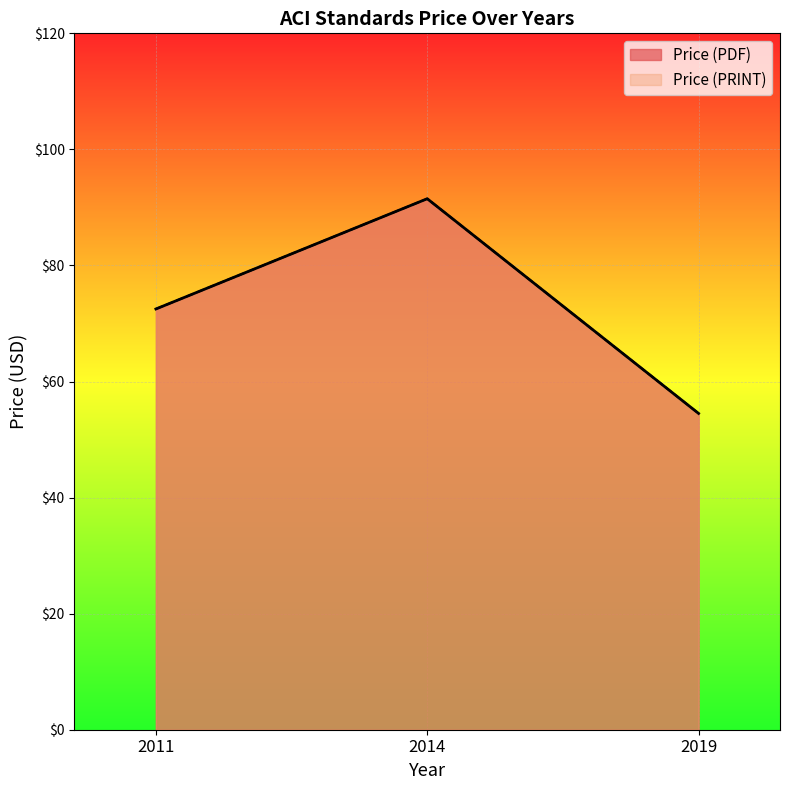

The value of Price (PDF) at 2019 is 54.5. True or false?

True